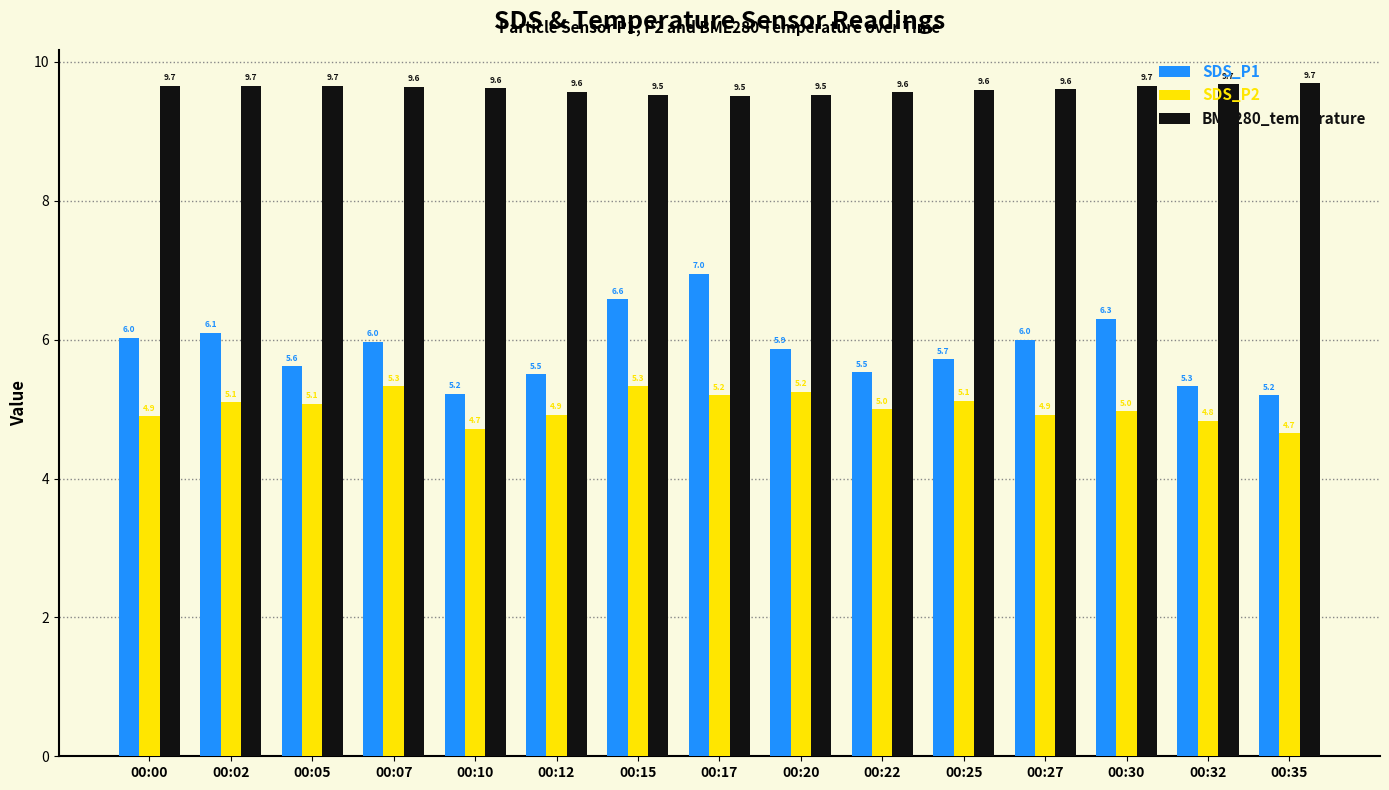

What is the value of the SDS_P1 bar at the 15th from the left?

5.2